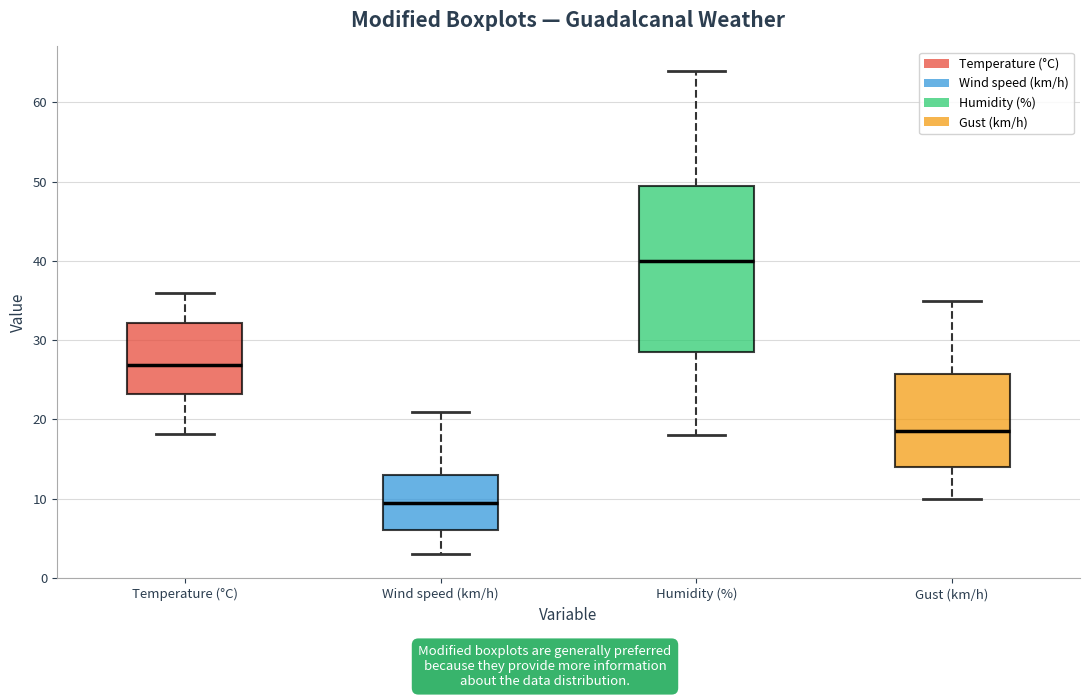

Where is the lower edge of the box for Wind speed (km/h) on the y-axis? The values are not printed on the chart, so give them approximately, as read against the axis.

6